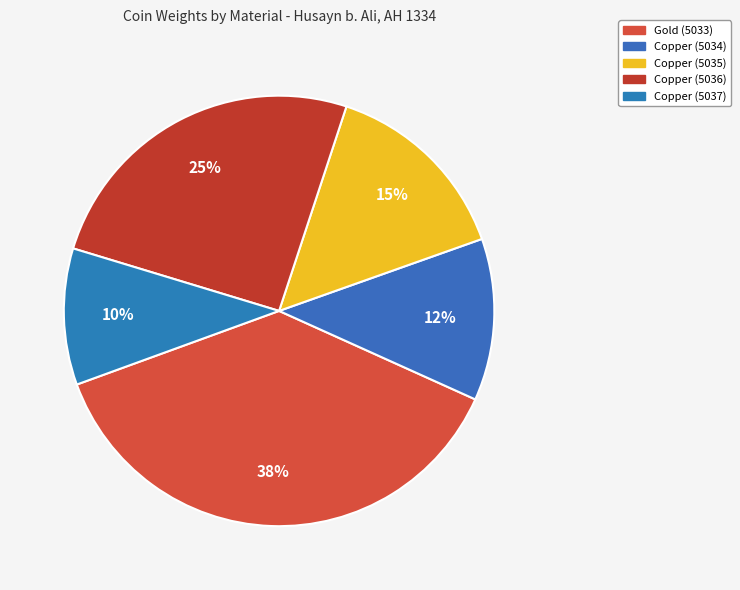

What is the change in value from Copper (5035) to Copper (5036)?

+2.1